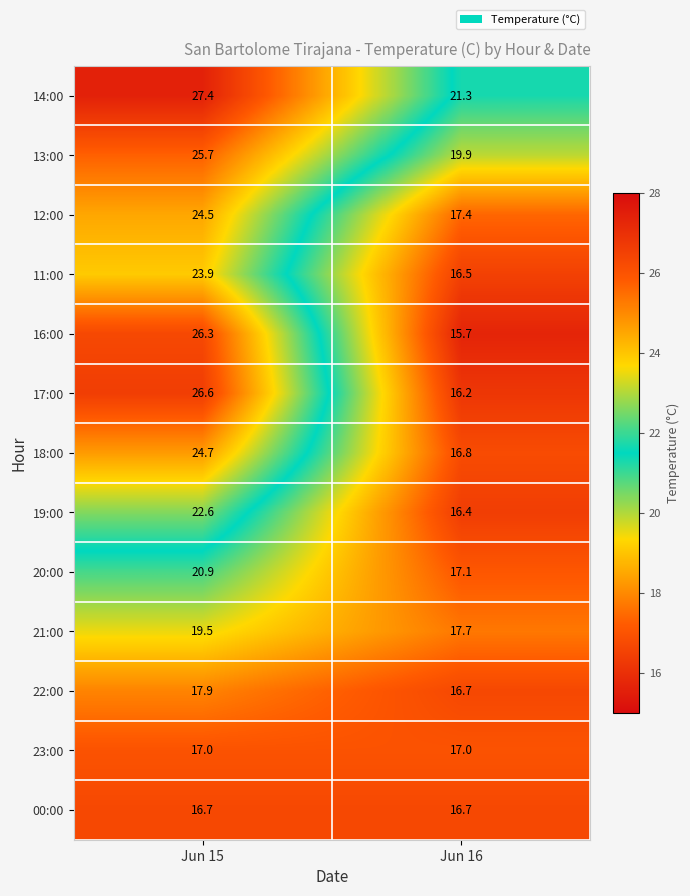

Reading left to right, extract all data points from this chart.

14:00: Jun 15=27.4	Jun 16=21.3
13:00: Jun 15=25.7	Jun 16=19.9
12:00: Jun 15=24.5	Jun 16=17.4
11:00: Jun 15=23.9	Jun 16=16.5
16:00: Jun 15=26.3	Jun 16=15.7
17:00: Jun 15=26.6	Jun 16=16.2
18:00: Jun 15=24.7	Jun 16=16.8
19:00: Jun 15=22.6	Jun 16=16.4
20:00: Jun 15=20.9	Jun 16=17.1
21:00: Jun 15=19.5	Jun 16=17.7
22:00: Jun 15=17.9	Jun 16=16.7
23:00: Jun 15=17.0	Jun 16=17.0
00:00: Jun 15=16.7	Jun 16=16.7